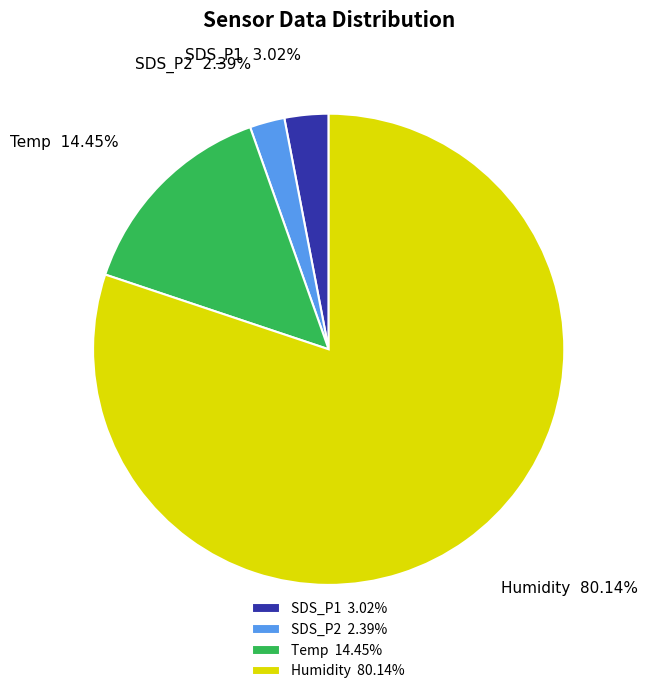

Is there a majority slice in this chart?

Yes